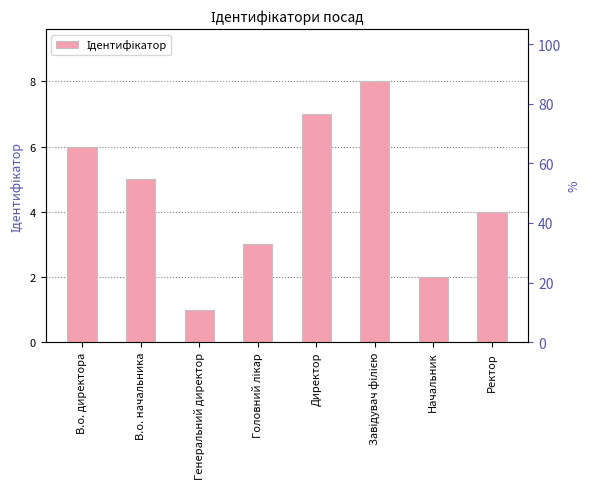

How many values exceed 5?

3